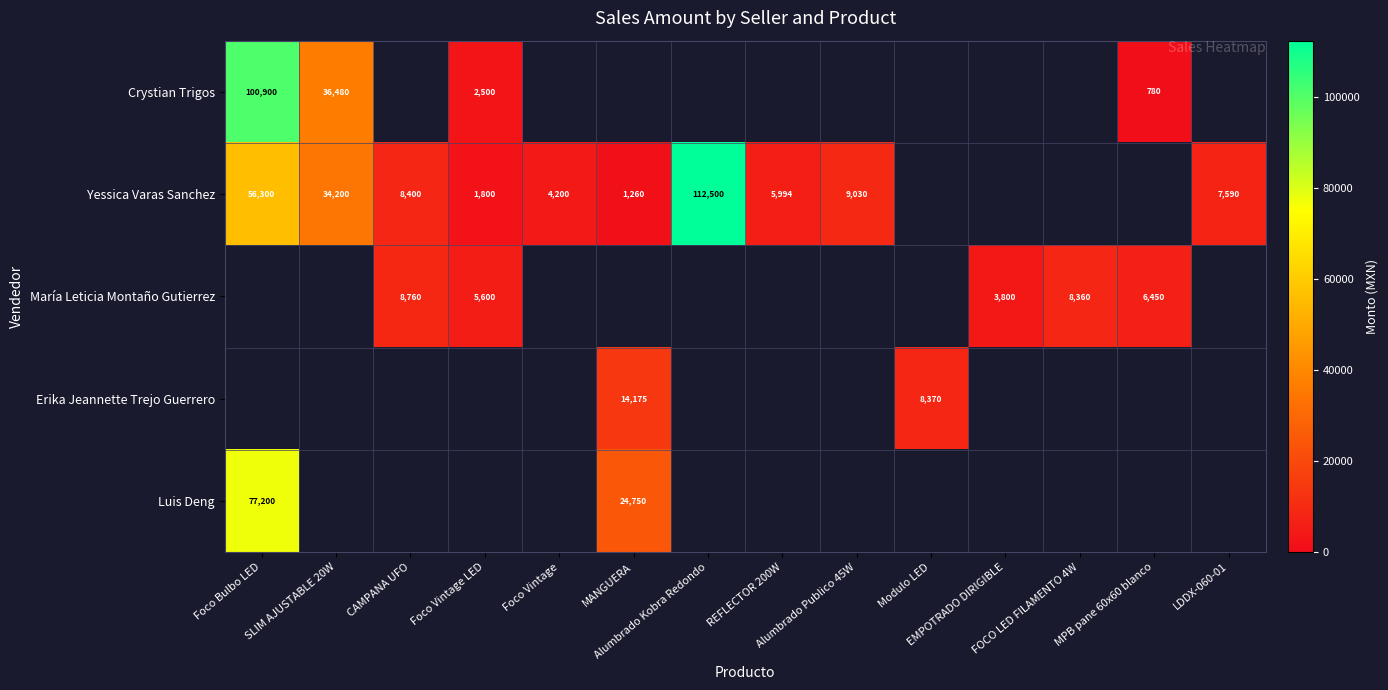

What is the highest value of the Crystian Trigos series?

100900.0